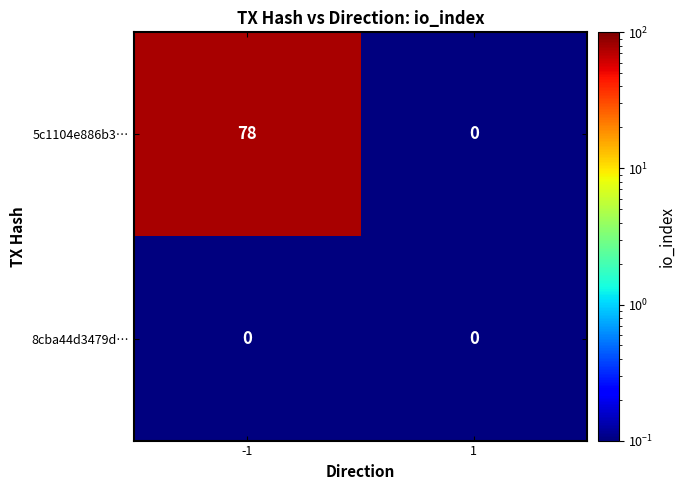

Reading left to right, what are all the values shown in this chart?

5c1104e886b3…: -1=78	1=0
8cba44d3479d…: -1=0	1=0